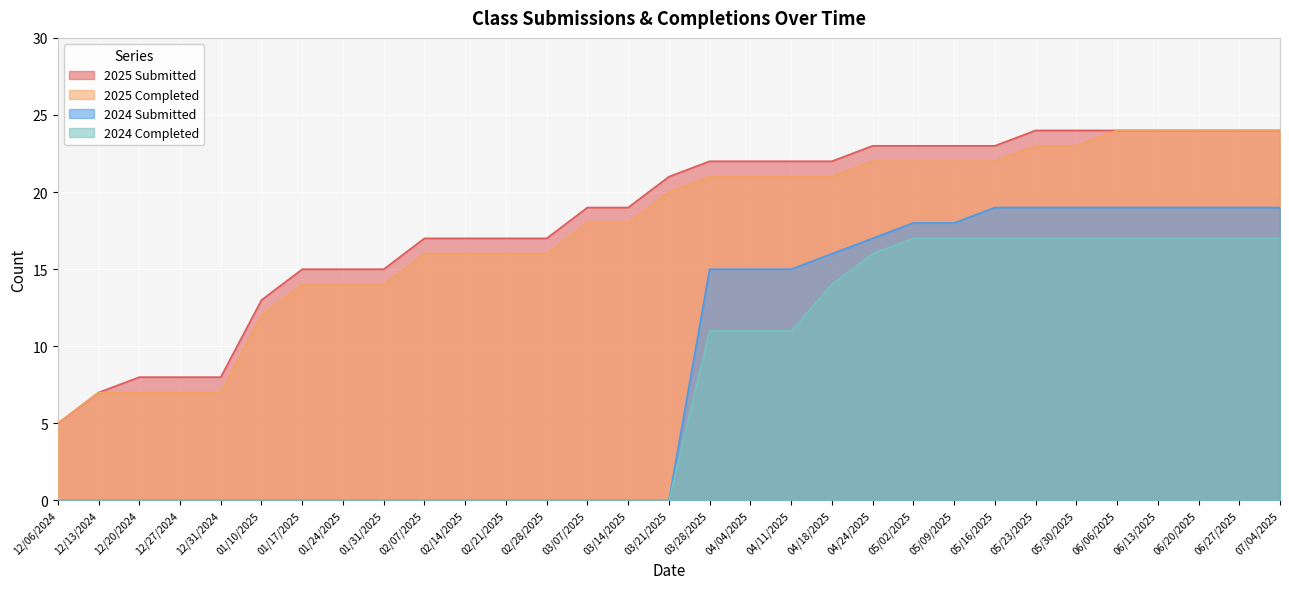

List the labels in order of 2024 Submitted value, smallest first.

12/06/2024, 12/13/2024, 12/20/2024, 12/27/2024, 12/31/2024, 01/10/2025, 01/17/2025, 01/24/2025, 01/31/2025, 02/07/2025, 02/14/2025, 02/21/2025, 02/28/2025, 03/07/2025, 03/14/2025, 03/21/2025, 03/28/2025, 04/04/2025, 04/11/2025, 04/18/2025, 04/24/2025, 05/02/2025, 05/09/2025, 05/16/2025, 05/23/2025, 05/30/2025, 06/06/2025, 06/13/2025, 06/20/2025, 06/27/2025, 07/04/2025